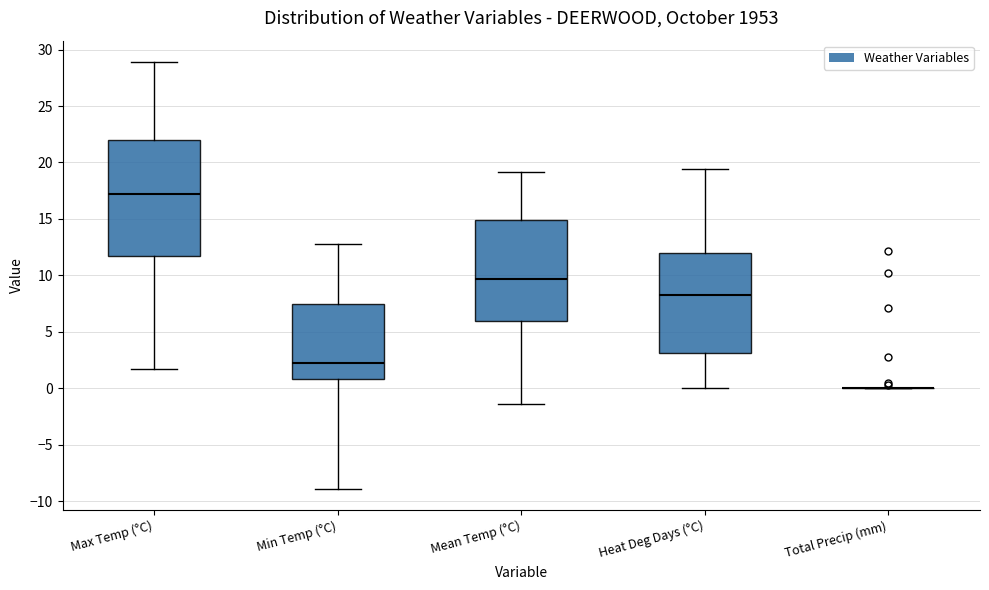

Reading left to right, transcribe this box plot: for each box, give where its median line is, the range the box spans, and where its two whiskers end, as read against the y-axis. The values are not printed on the chart, so give them approximately, as read against the axis.

Max Temp (°C): median 17.0, box 11.5 to 22.0, whiskers 1.5 to 29.0
Min Temp (°C): median 2.0, box 1.0 to 7.5, whiskers -9.0 to 13.0
Mean Temp (°C): median 9.5, box 6.0 to 15.0, whiskers -1.5 to 19.0
Heat Deg Days (°C): median 8.5, box 3.0 to 12.0, whiskers 0.0 to 19.5
Total Precip (mm): box collapsed to a line at 0.0, whiskers 0.0 to 0.0